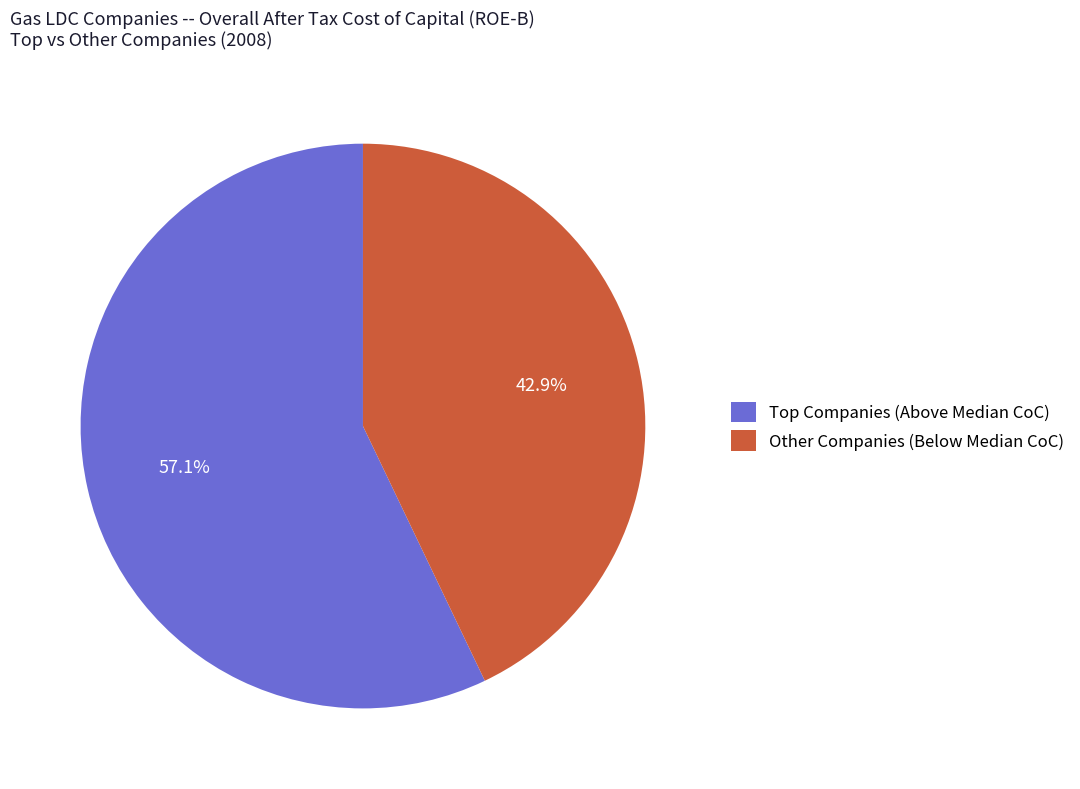

Which slice represents more than half of the pie?

Top Companies (Above Median CoC)